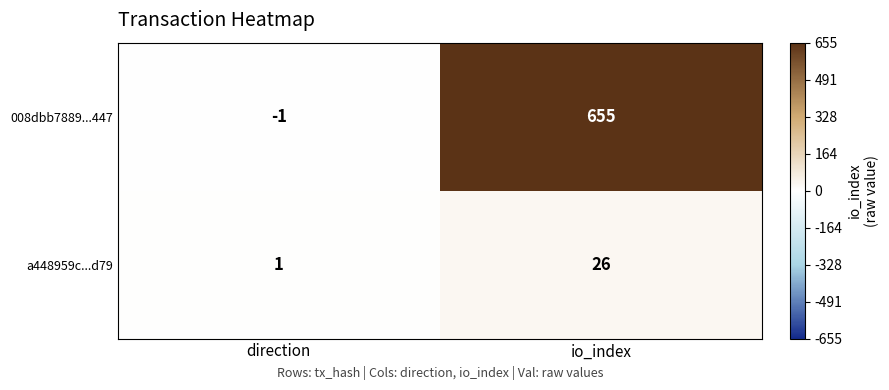

What is the sum of the a448959c...d79 values at direction and io_index?

27